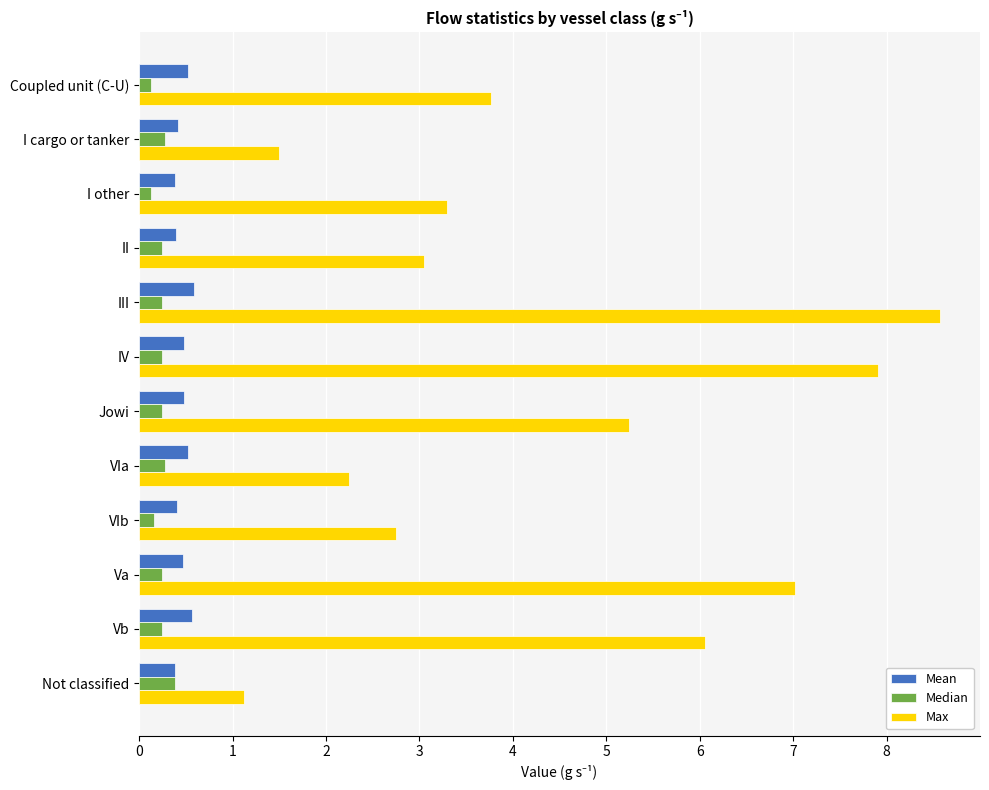

What is the difference between the maximum and second lowest values in the Max series?

7.1